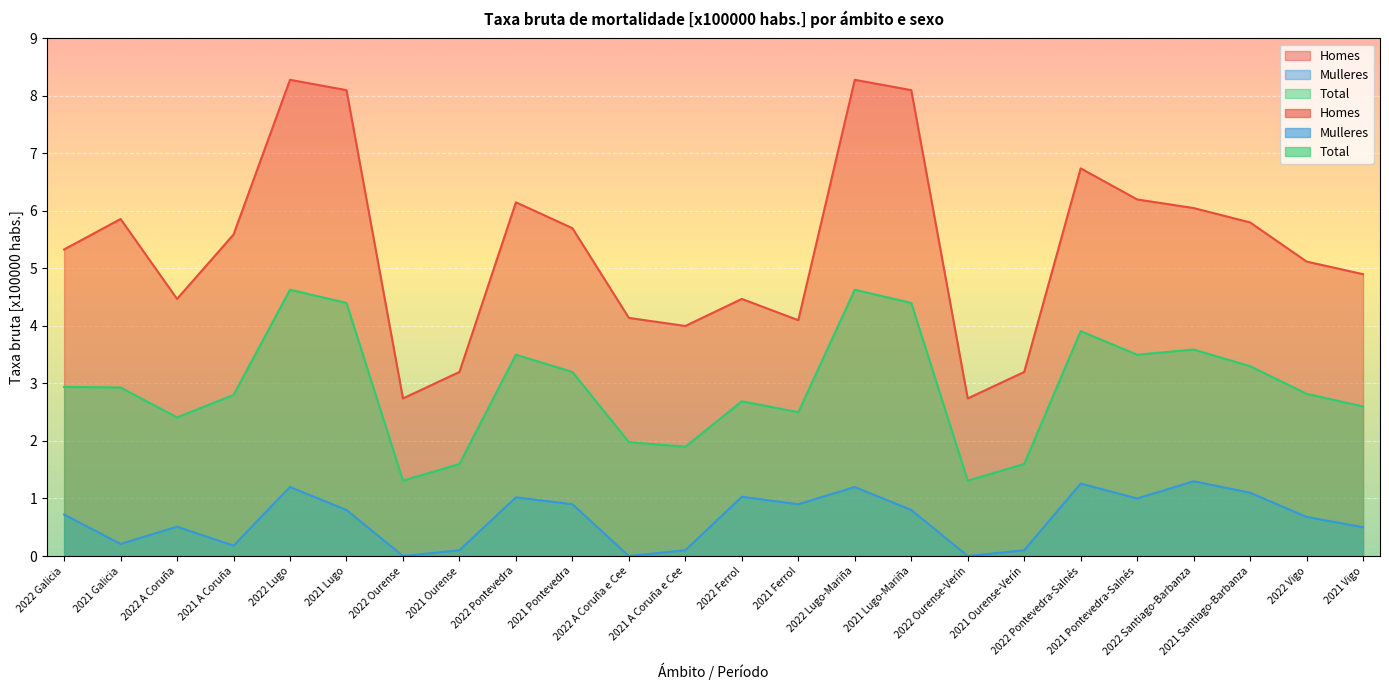

How many lines are shown in the chart?

3